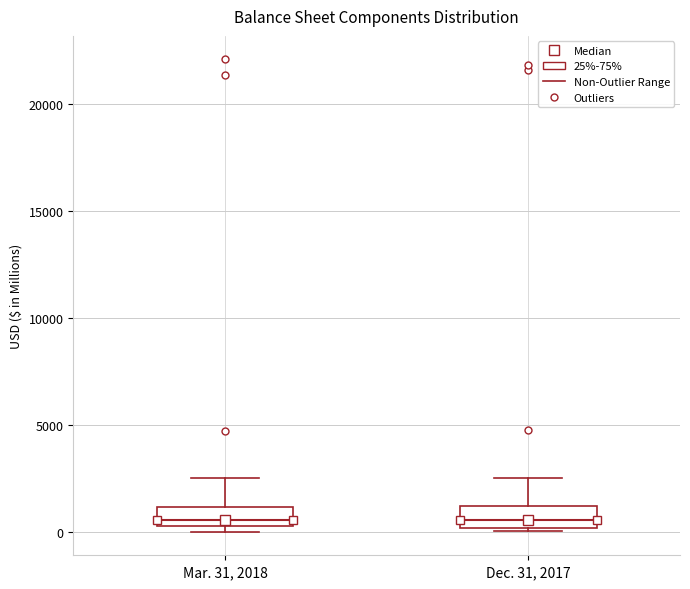

Where is the lower edge of the box for Mar. 31, 2018 on the y-axis? The values are not printed on the chart, so give them approximately, as read against the axis.

500